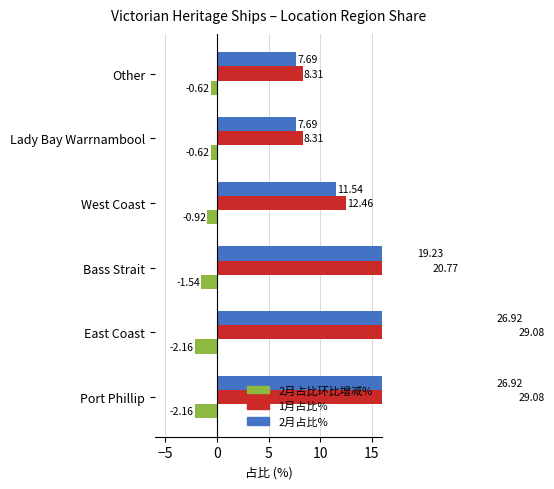

What is the approximate value of 2月占比环比增减% at Other?

-0.6